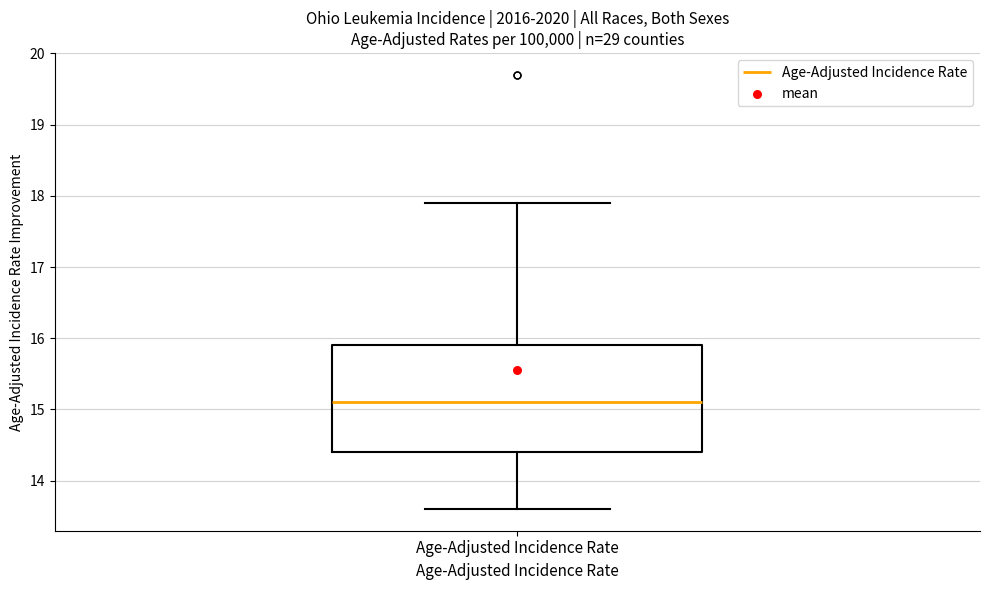

Transcribe this box plot: give where the median line is, the range the box spans, and where the two whiskers end, as read against the y-axis. The values are not printed on the chart, so give them approximately, as read against the axis.

median 15.1, box 14.4 to 15.9, whiskers 13.6 to 17.9